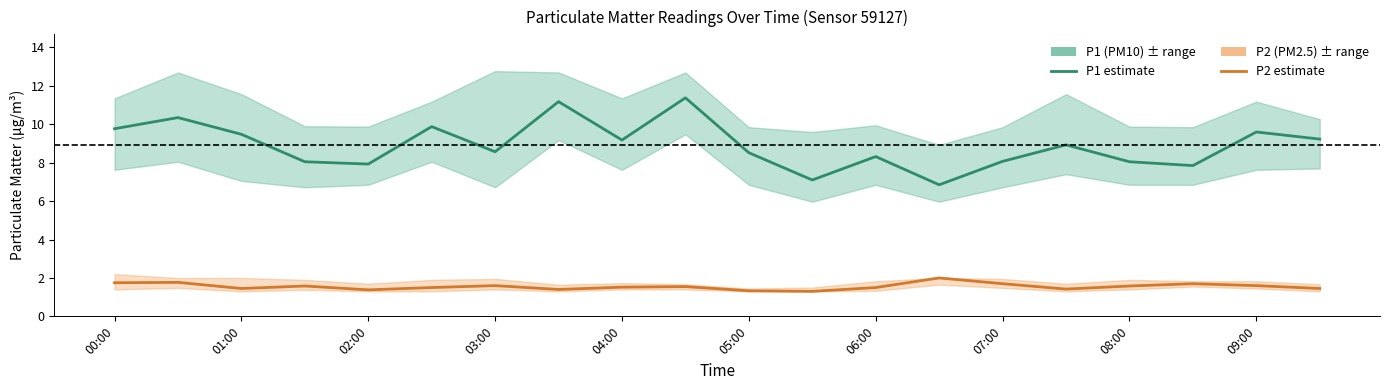

Count the number of categories in the chart.

20